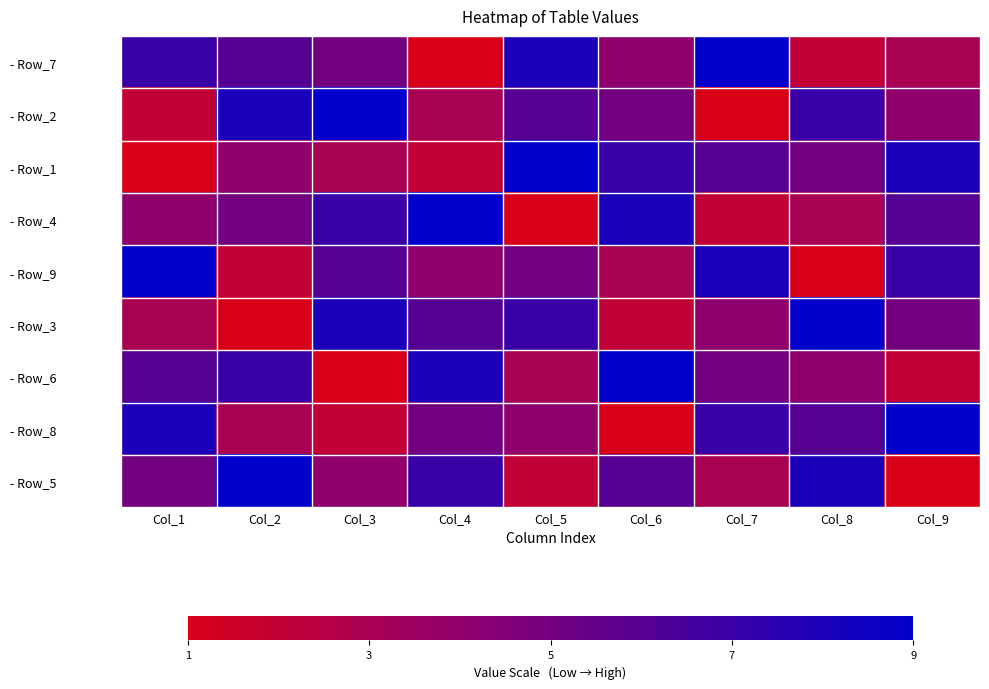

Reading left to right, extract all data points from this chart.

- Row_7: Col_1=7	Col_2=6	Col_3=5	Col_4=1	Col_5=8	Col_6=4	Col_7=9	Col_8=2	Col_9=3
- Row_2: Col_1=2	Col_2=8	Col_3=9	Col_4=3	Col_5=6	Col_6=5	Col_7=1	Col_8=7	Col_9=4
- Row_1: Col_1=1	Col_2=4	Col_3=3	Col_4=2	Col_5=9	Col_6=7	Col_7=6	Col_8=5	Col_9=8
- Row_4: Col_1=4	Col_2=5	Col_3=7	Col_4=9	Col_5=1	Col_6=8	Col_7=2	Col_8=3	Col_9=6
- Row_9: Col_1=9	Col_2=2	Col_3=6	Col_4=4	Col_5=5	Col_6=3	Col_7=8	Col_8=1	Col_9=7
- Row_3: Col_1=3	Col_2=1	Col_3=8	Col_4=6	Col_5=7	Col_6=2	Col_7=4	Col_8=9	Col_9=5
- Row_6: Col_1=6	Col_2=7	Col_3=1	Col_4=8	Col_5=3	Col_6=9	Col_7=5	Col_8=4	Col_9=2
- Row_8: Col_1=8	Col_2=3	Col_3=2	Col_4=5	Col_5=4	Col_6=1	Col_7=7	Col_8=6	Col_9=9
- Row_5: Col_1=5	Col_2=9	Col_3=4	Col_4=7	Col_5=2	Col_6=6	Col_7=3	Col_8=8	Col_9=1